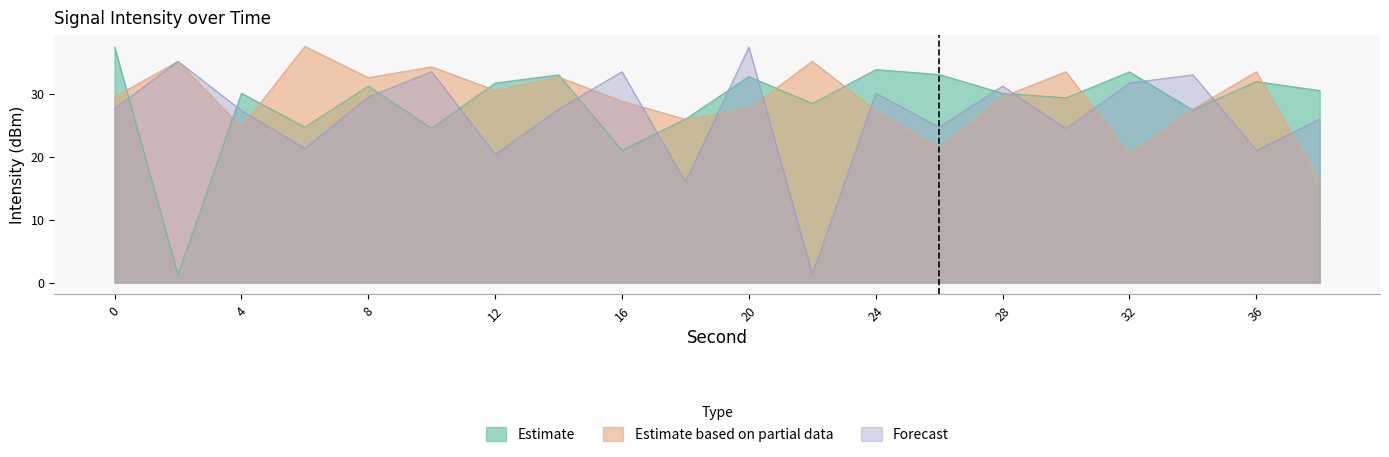

Where do Estimate based on partial data and Forecast first cross each other?

0 and 2